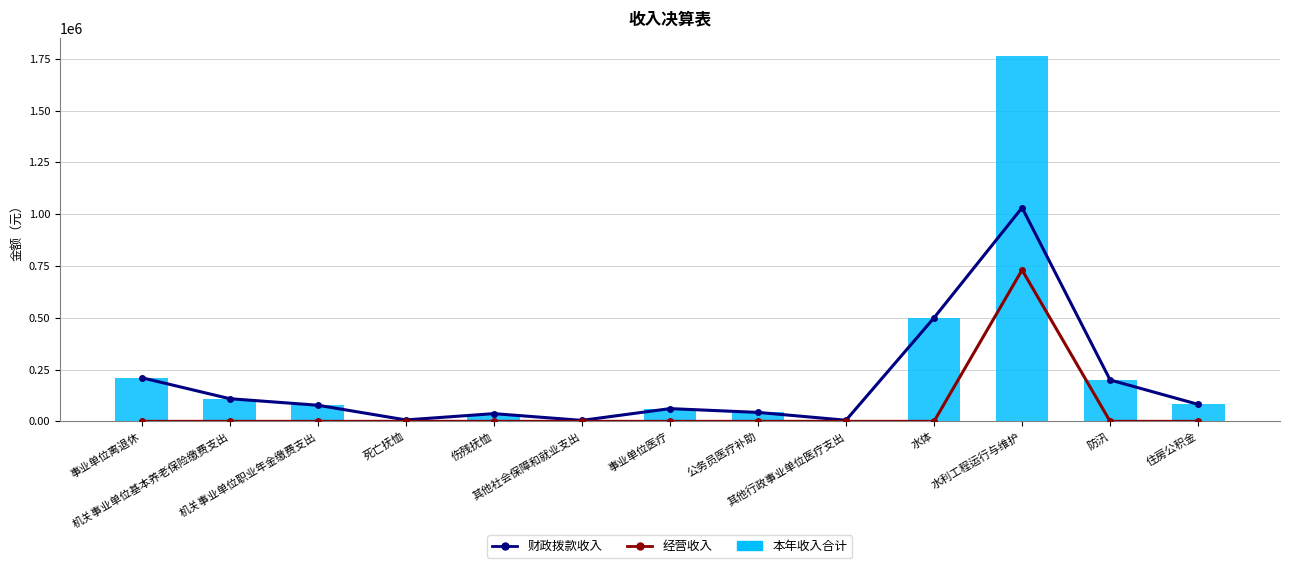

What are all the series names shown in the legend?

财政拨款收入, 经营收入, 本年收入合计